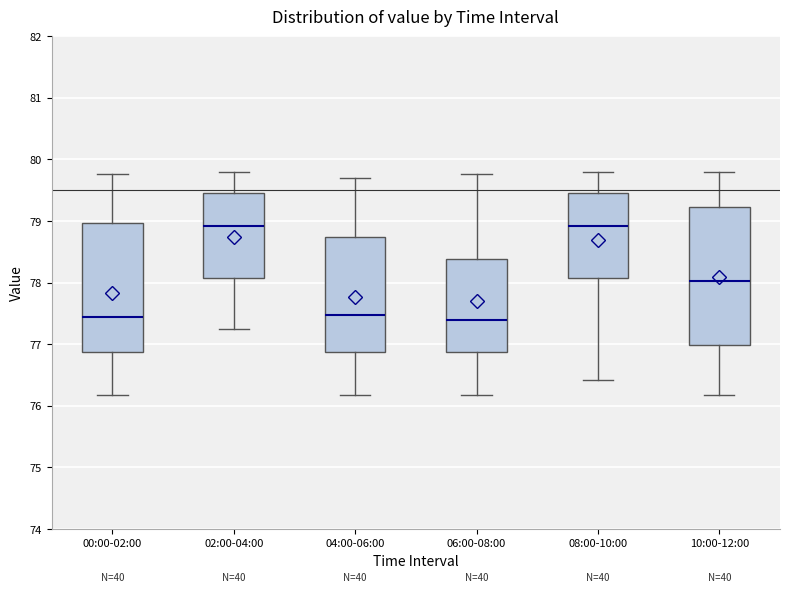

Reading left to right, transcribe this box plot: for each box, give where its median line is, the range the box spans, and where its two whiskers end, as read against the y-axis. The values are not printed on the chart, so give them approximately, as read against the axis.

00:00-02:00: median 77.4, box 76.9 to 79.0, whiskers 76.2 to 79.8
02:00-04:00: median 78.9, box 78.1 to 79.5, whiskers 77.3 to 79.8
04:00-06:00: median 77.5, box 76.9 to 78.7, whiskers 76.2 to 79.7
06:00-08:00: median 77.4, box 76.9 to 78.4, whiskers 76.2 to 79.8
08:00-10:00: median 78.9, box 78.1 to 79.5, whiskers 76.4 to 79.8
10:00-12:00: median 78.0, box 77.0 to 79.2, whiskers 76.2 to 79.8